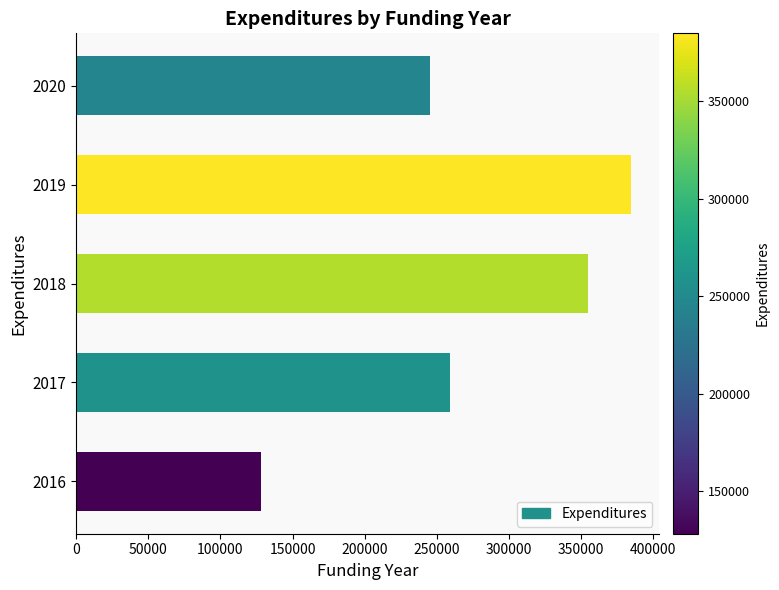

How many values are below 259000?

2